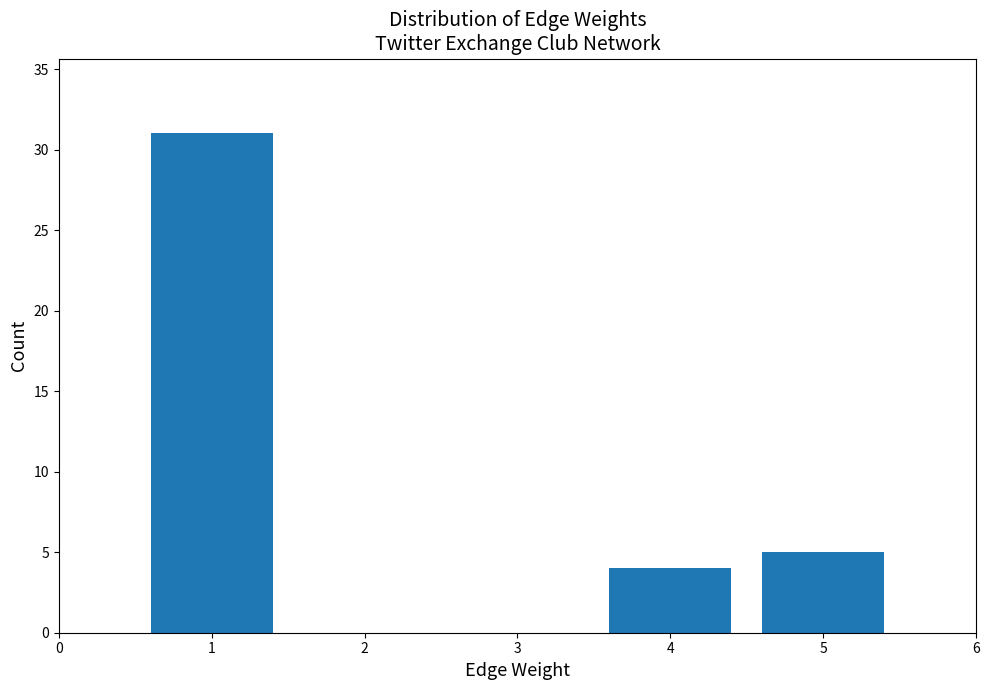

Reading left to right, transcribe all the data shown in this chart.

1=31	4=4	5=5